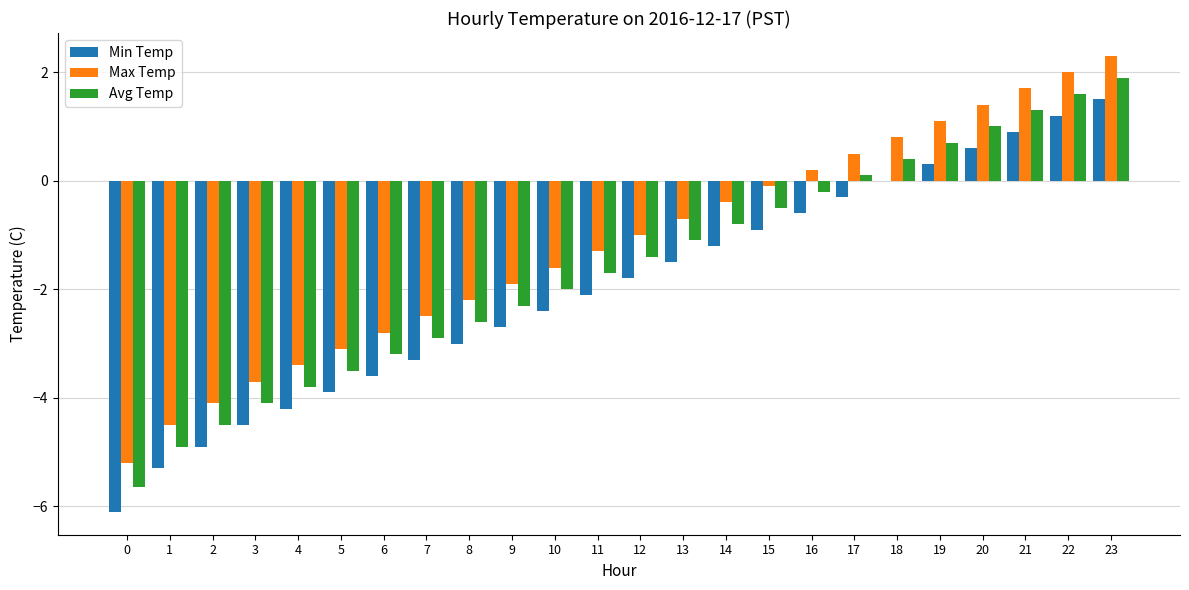

Is the value of Min Temp at 17 greater than the value of Avg Temp at 10?

Yes